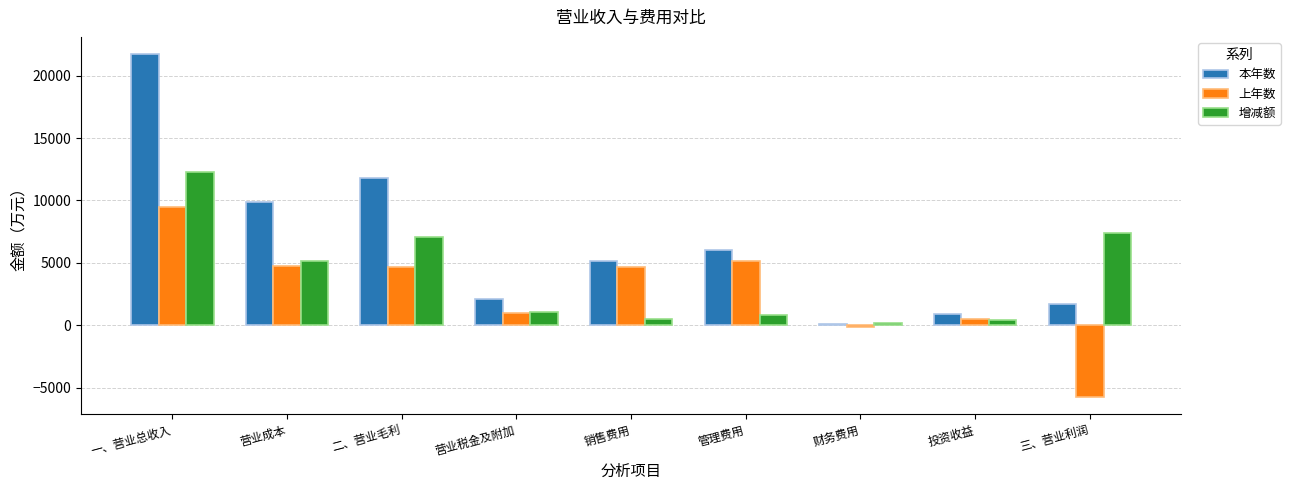

At which category does the chart reach its minimum across all series?

三、营业利润